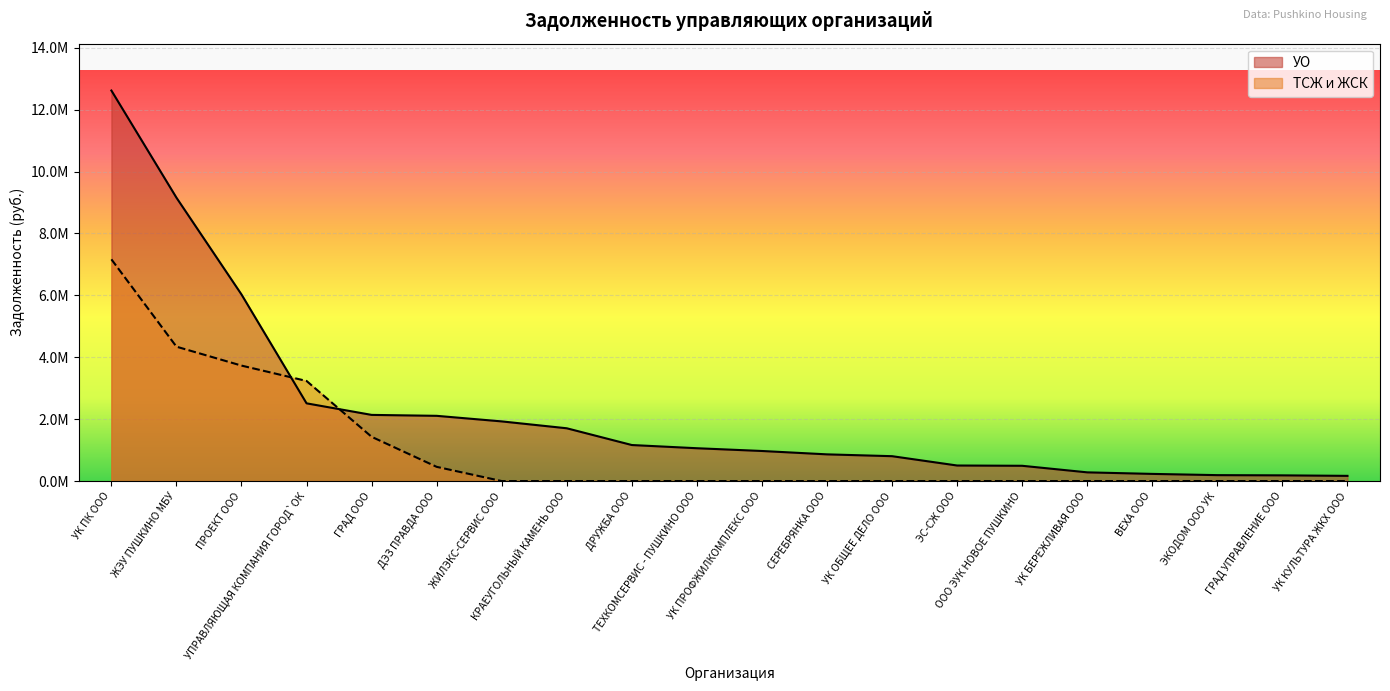

Which series changed the most between СЕРЕБРЯНКА ООО and ВЕХА ООО?

УО